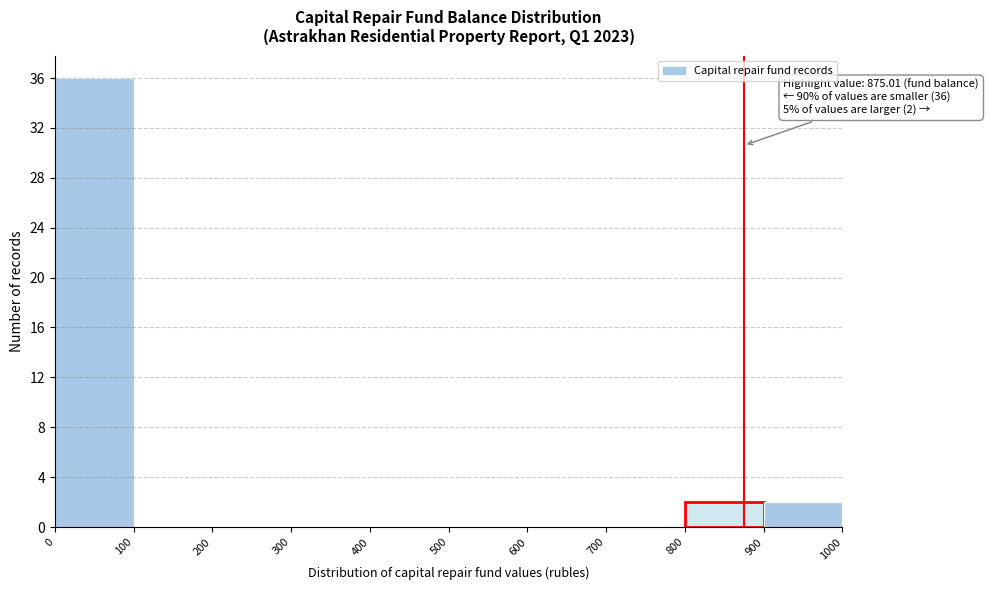

Over which range of the x-axis is the bar tallest?

0 to 100